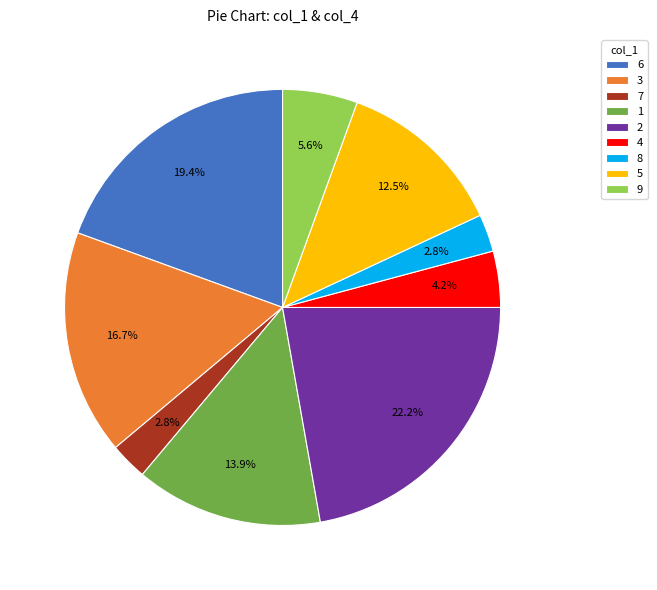

What percentage is the 1 slice, to the nearest percent?

14%